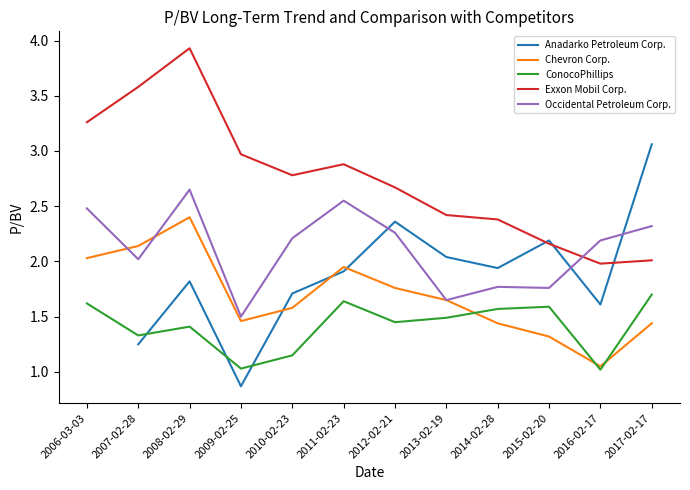

Which series has the largest total across all categories?

Exxon Mobil Corp.